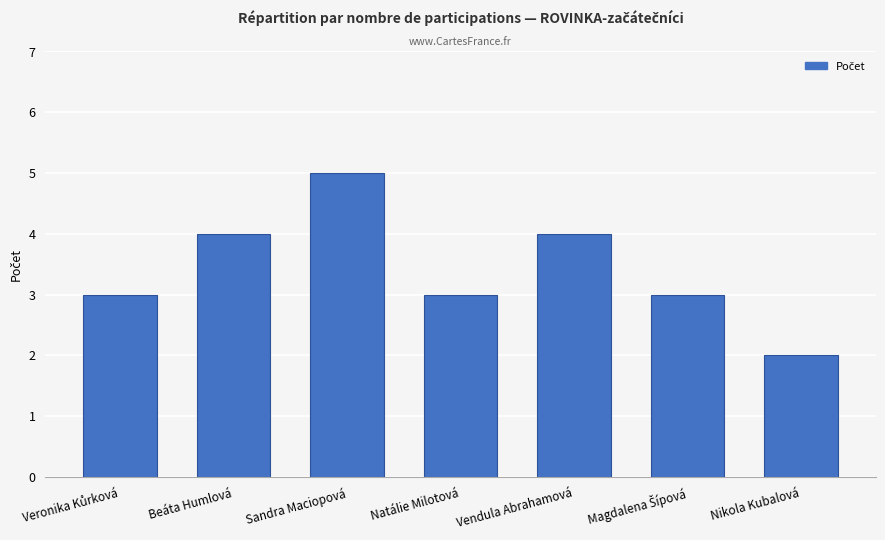

At which category does the chart reach its minimum across all series?

Nikola Kubalová